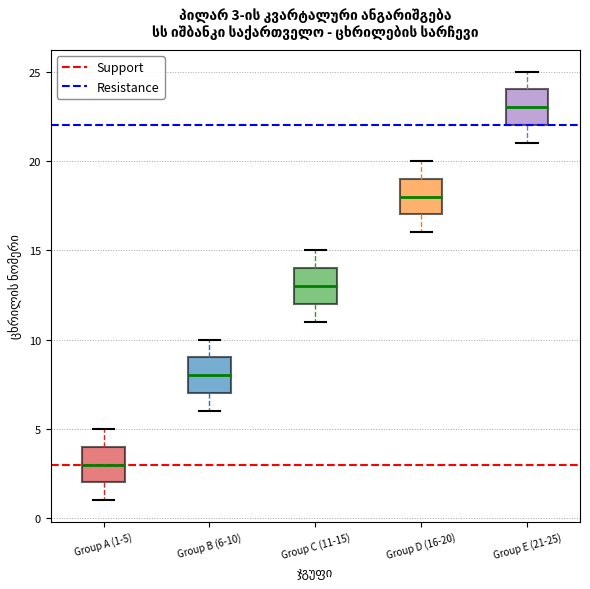

Which box has the highest median line?

Group E (21-25)